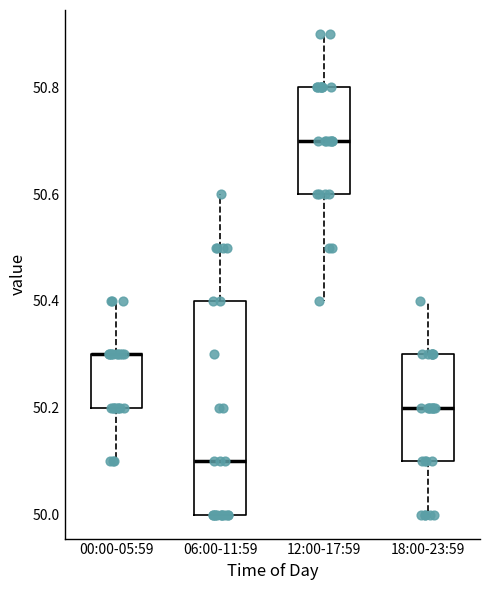

Reading left to right, read every box against the y-axis: the position of its median line, the range the box covers, and the ends of its whiskers. The values are not printed on the chart, so give them approximately, as read against the axis.

00:00-05:59: median 50.3 (drawn on the box's upper edge), box 50.2 to 50.3, whiskers 50.1 to 50.4
06:00-11:59: median 50.1, box 50.0 to 50.4, whiskers 50.0 to 50.6
12:00-17:59: median 50.7, box 50.6 to 50.8, whiskers 50.4 to 50.9
18:00-23:59: median 50.2, box 50.1 to 50.3, whiskers 50.0 to 50.4